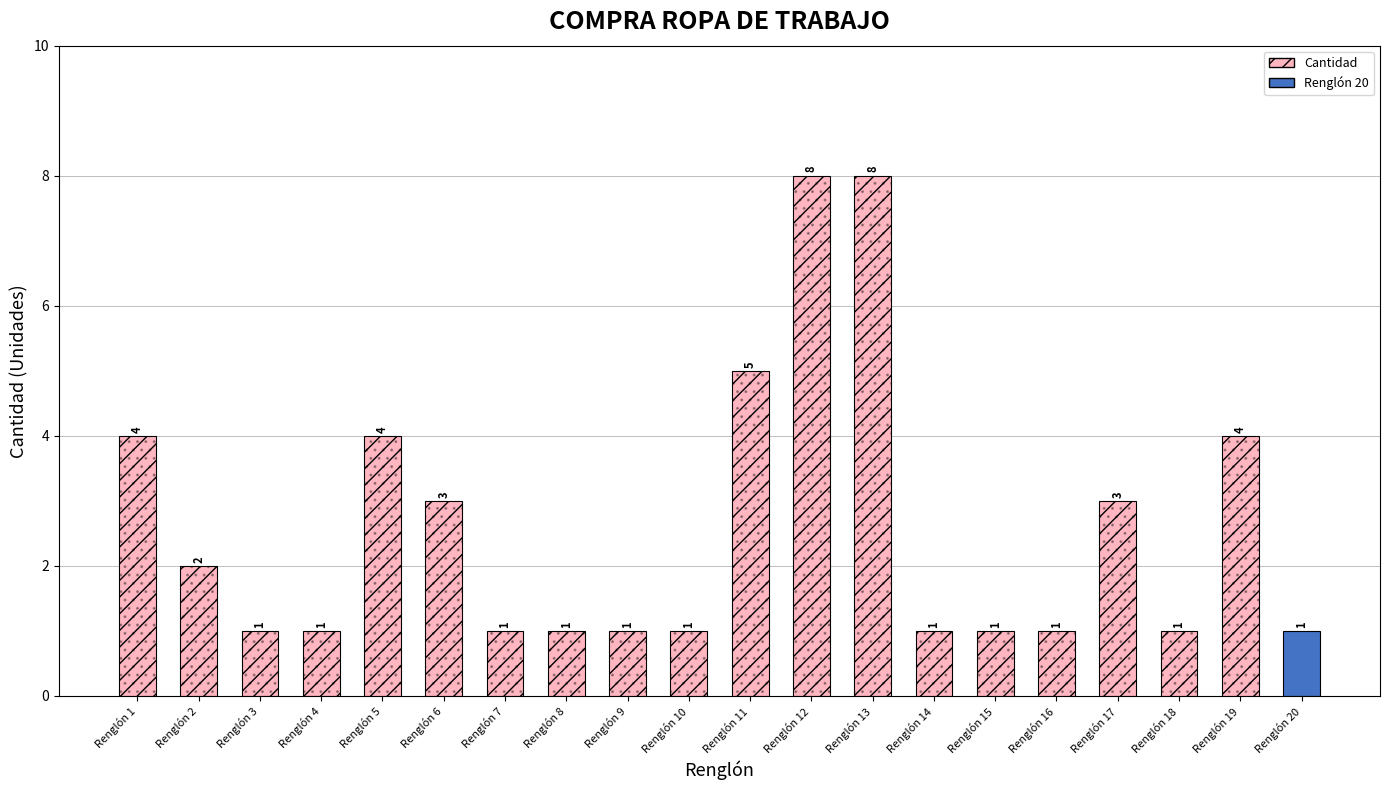

What is the difference between the maximum and minimum values?

7